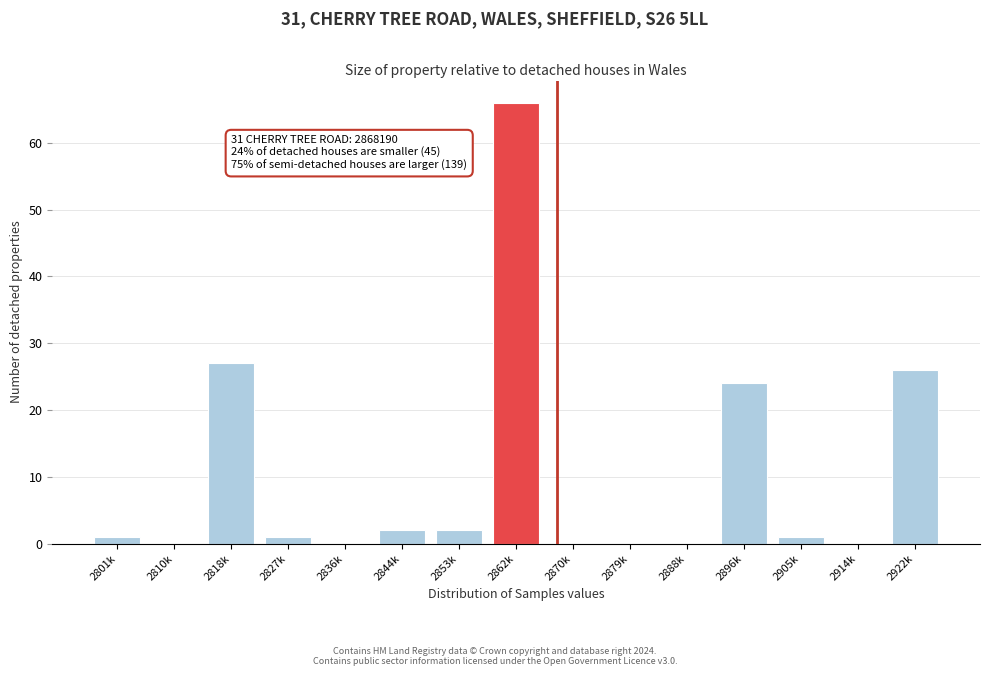

Reading left to right, what are all the values shown in this chart?

2801k=1	2810k=0	2818k=27	2827k=1	2836k=0	2844k=2	2853k=2	2862k=66	2870k=0	2879k=0	2888k=0	2896k=24	2905k=1	2914k=0	2922k=26